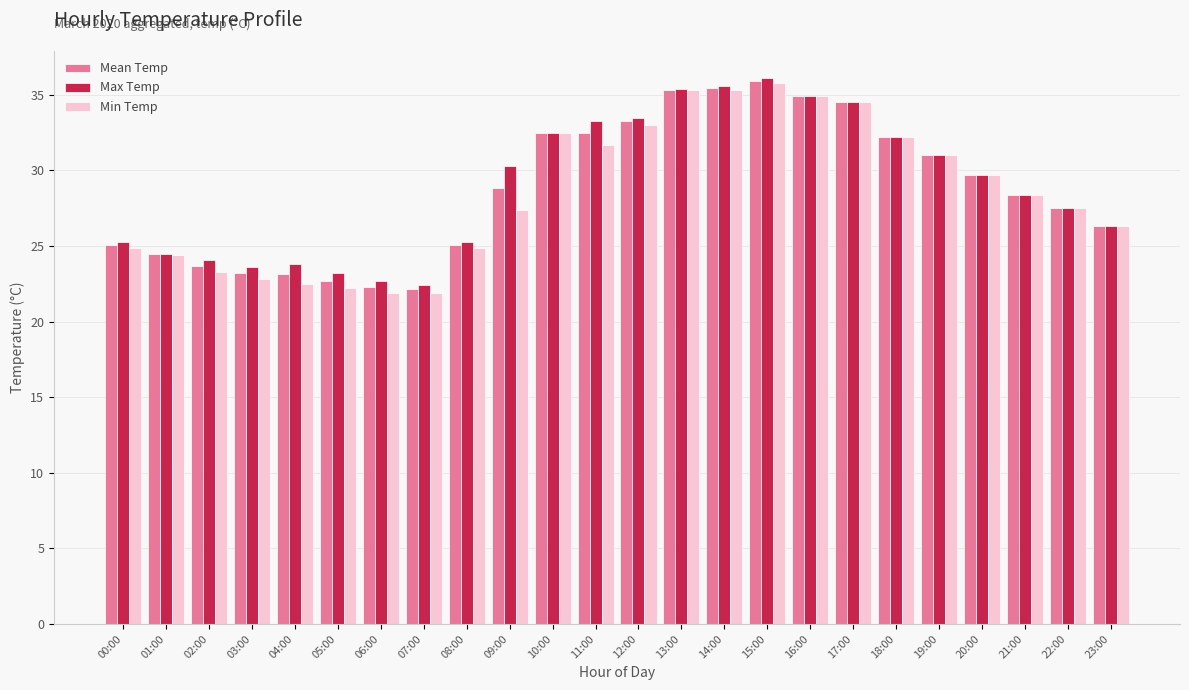

How many data points in Max Temp are above 29?

12